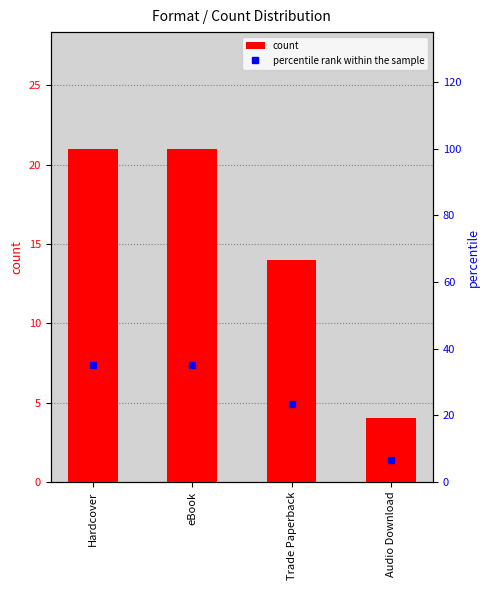

What is the sum of the values at Trade Paperback and Hardcover?

35